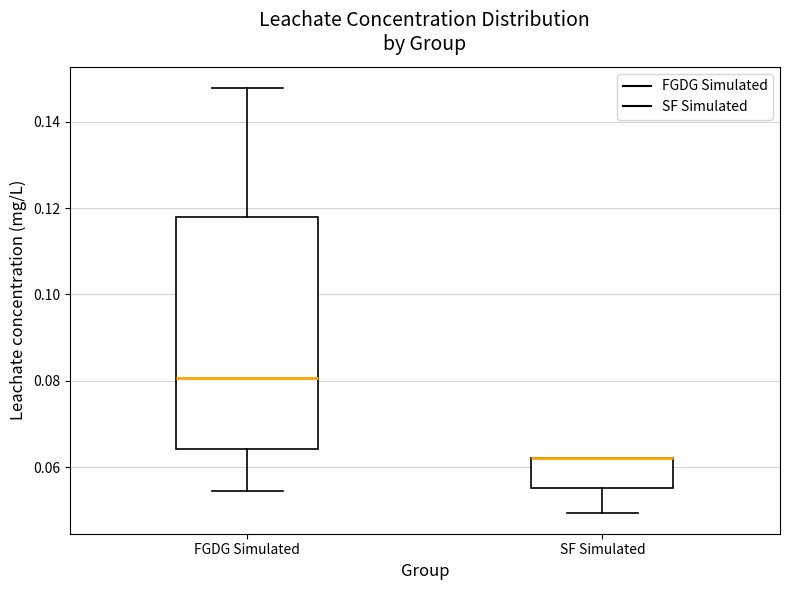

Which box is the tallest, from its lower edge to its upper edge?

FGDG Simulated